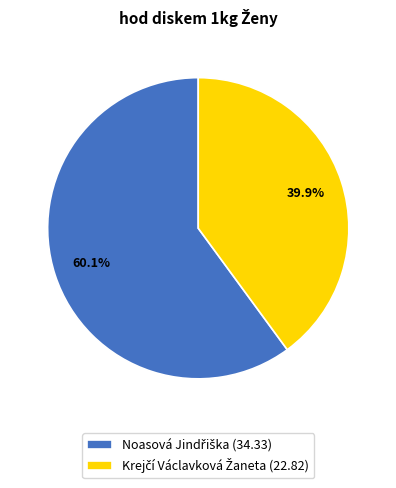

Is there any slice that represents more than half of the pie?

Yes